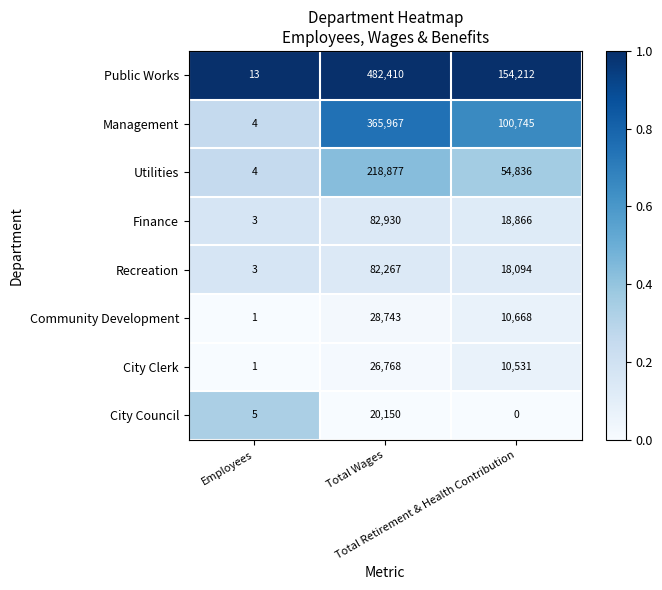

Which series has the widest spread of values?

Public Works